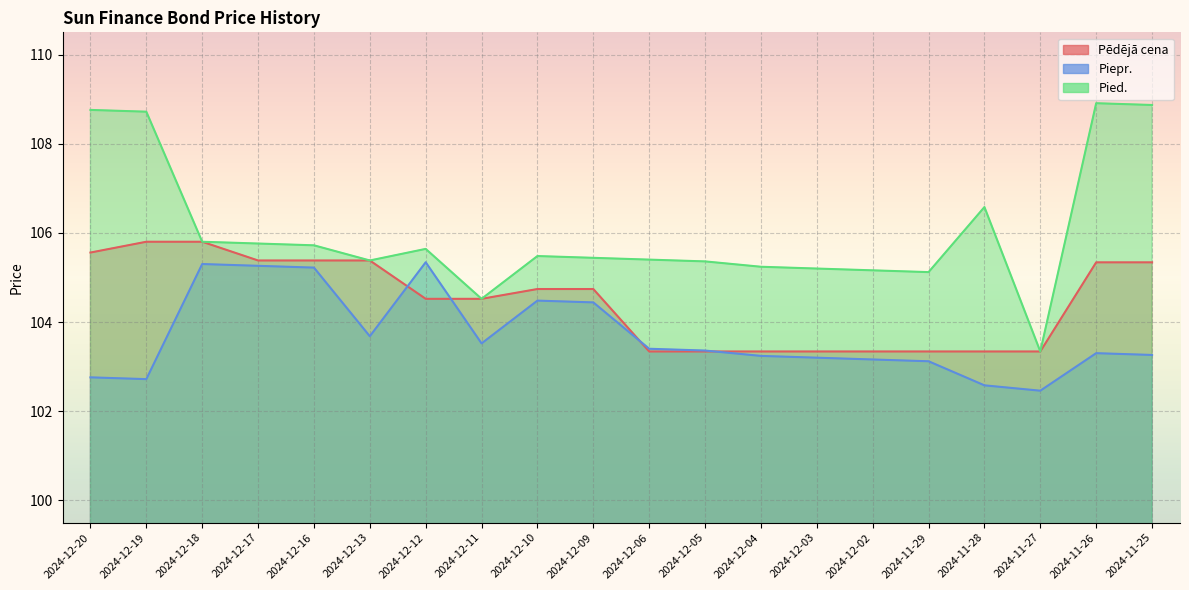

At which label does Piepr. reach its peak?

2024-12-12